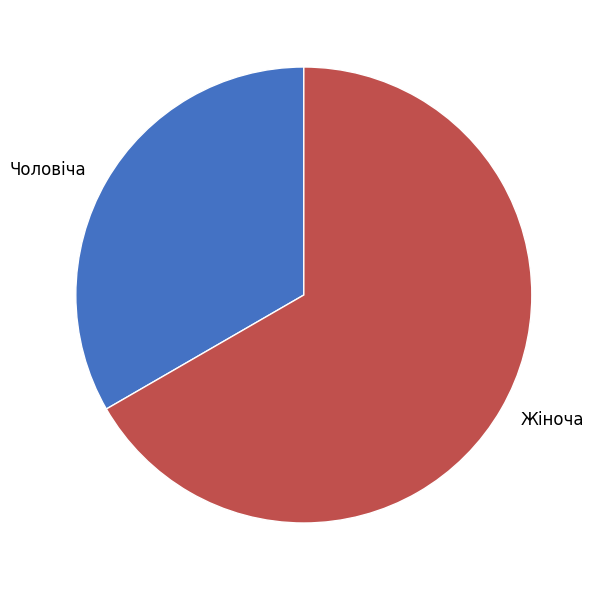

Is the sum of Чоловіча and Жіноча greater than half?

Yes